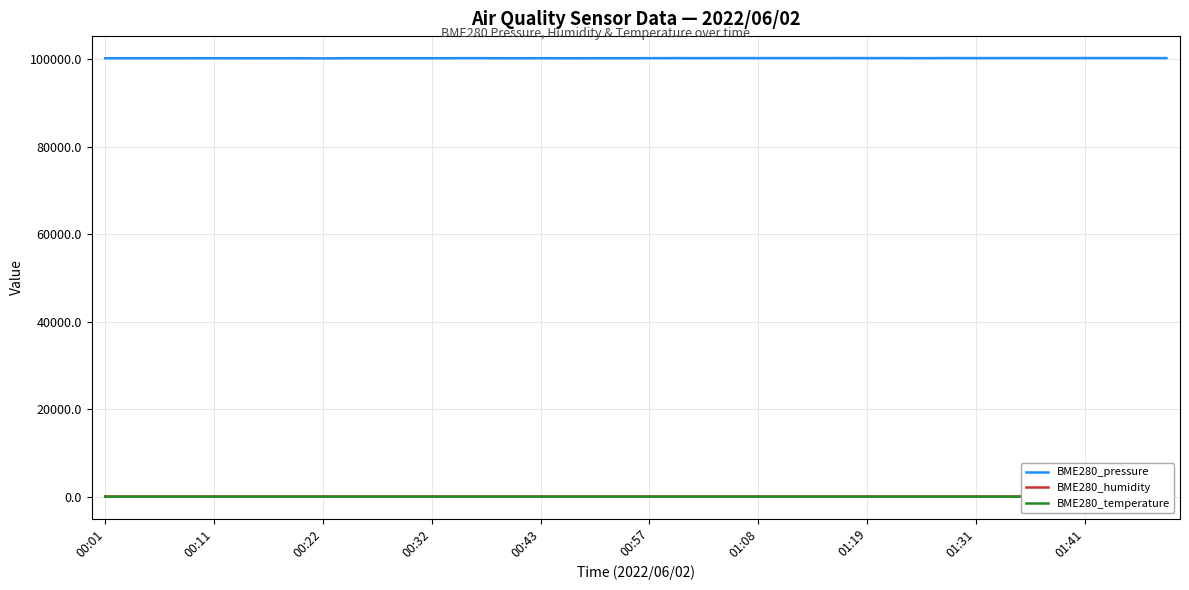

What is the label of the 23rd point from the left?

22